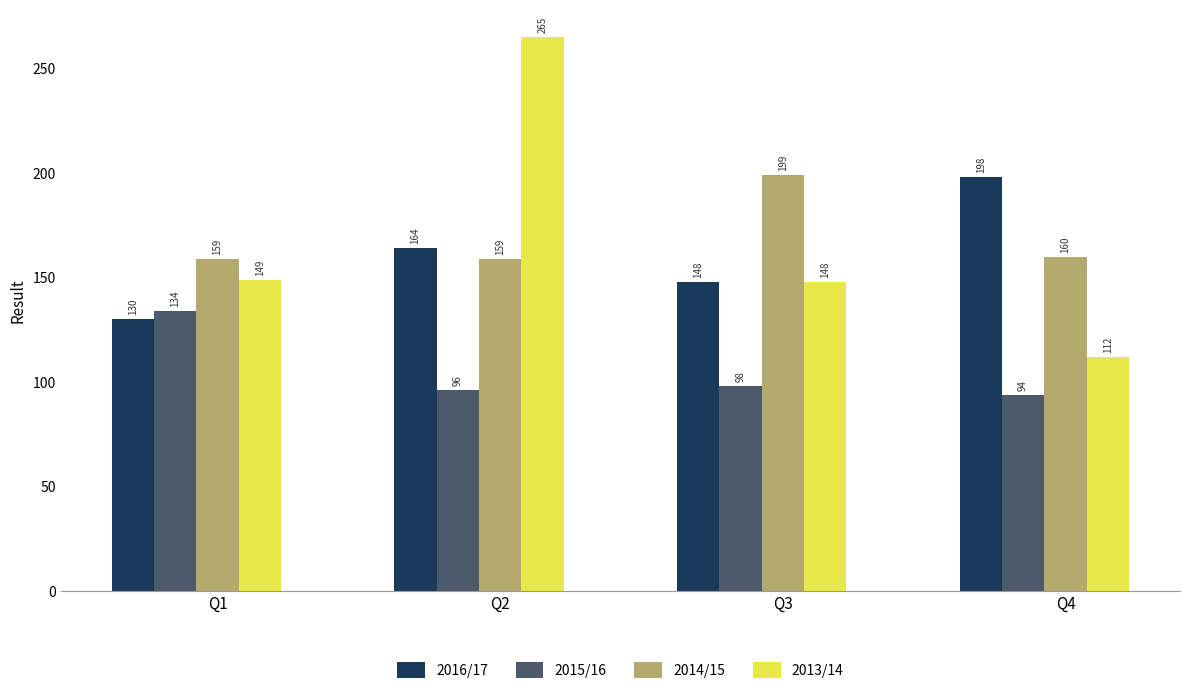

What is the value of the 2015/16 bar at the 4th from the left?

94